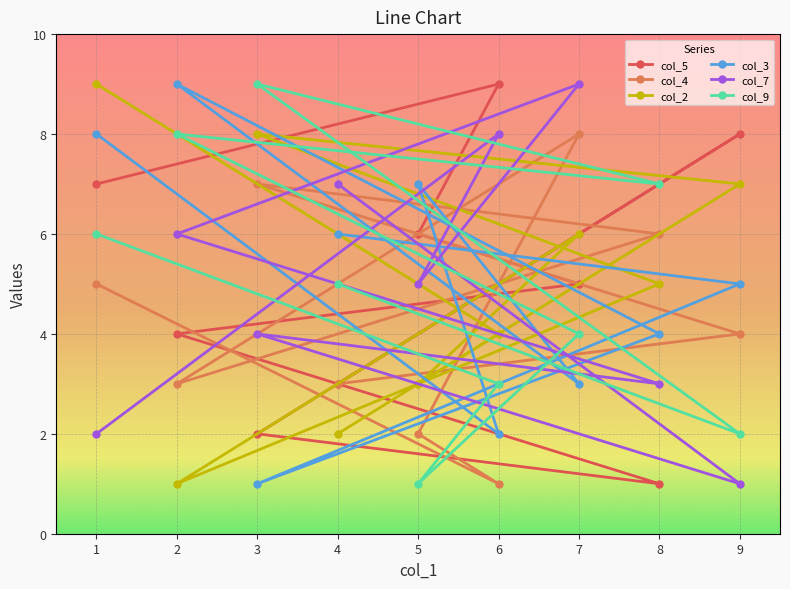

In col_4, how many points are higher than both neighbors (excluding endpoints)?

2